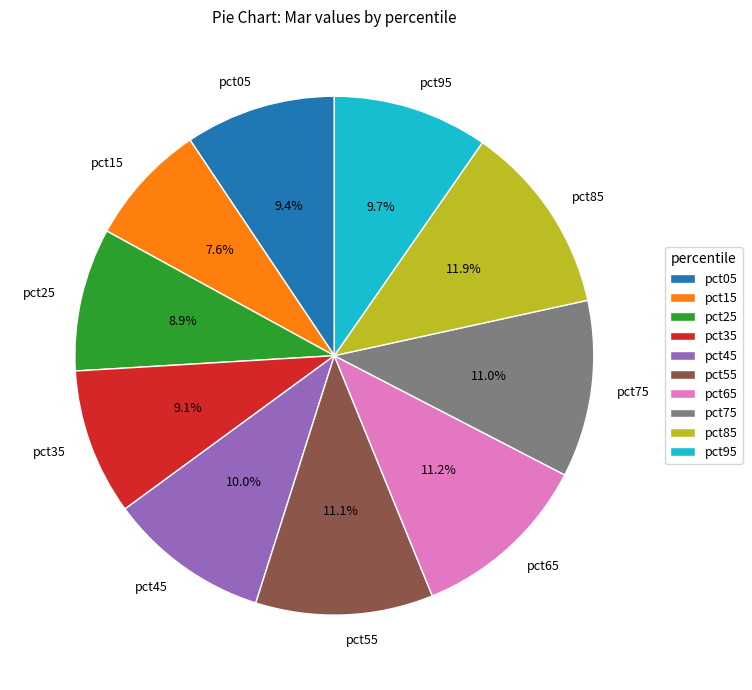

Does pct95 represent more than half of the total?

No